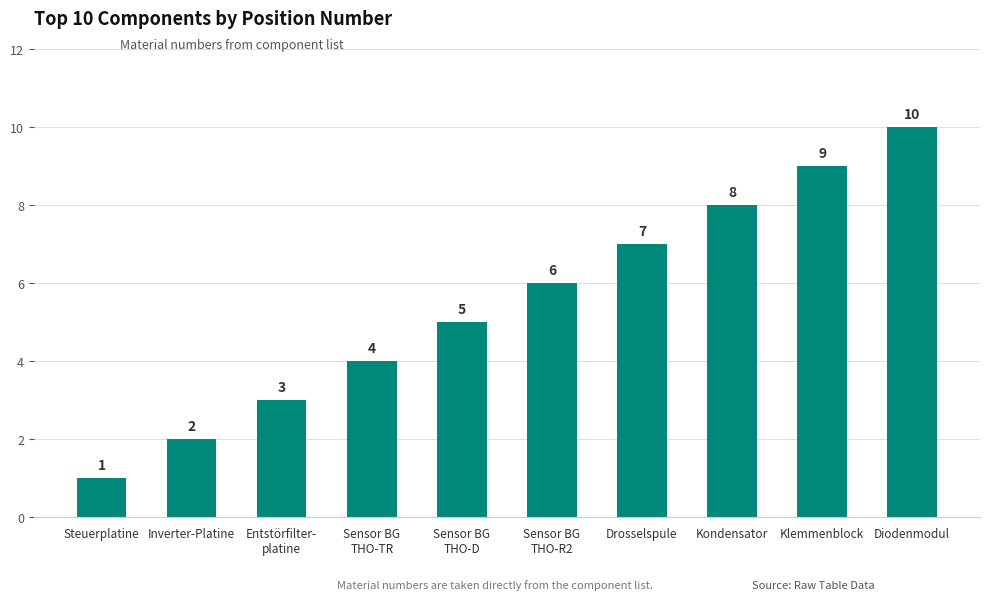

Rank the categories by value from lowest to highest.

Steuerplatine, Inverter-Platine, Entstörfilter-
platine, Sensor BG
THO-TR, Sensor BG
THO-D, Sensor BG
THO-R2, Drosselspule, Kondensator, Klemmenblock, Diodenmodul